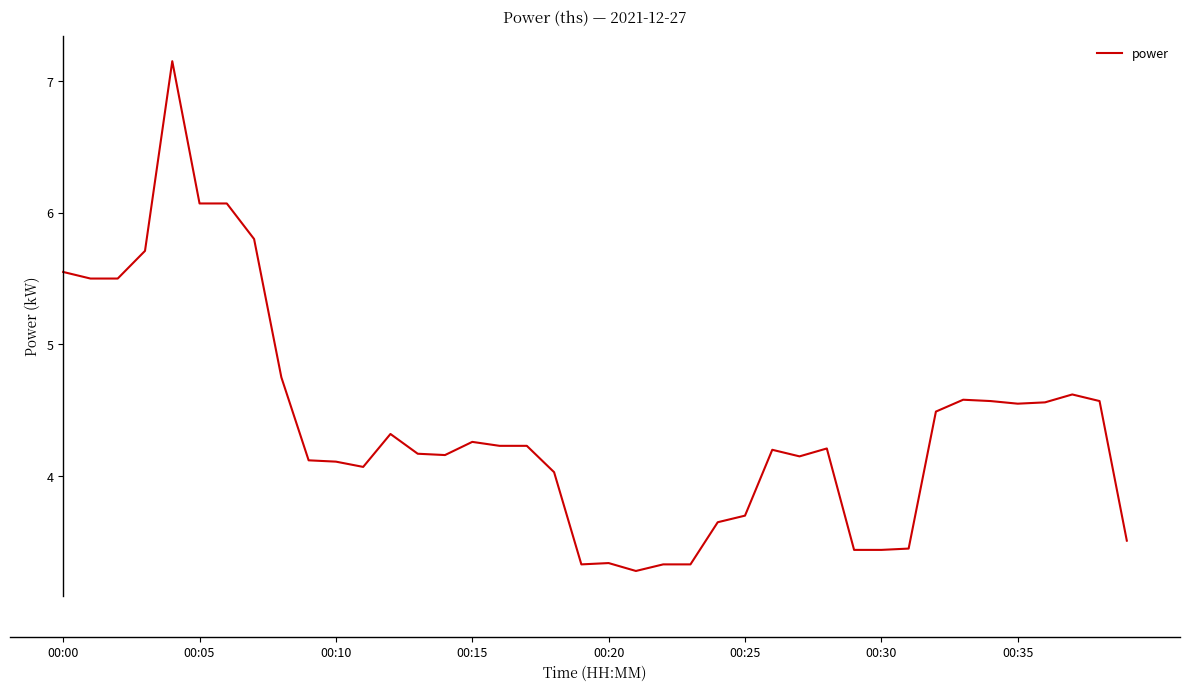

What is the difference between the maximum and minimum values?

3.9